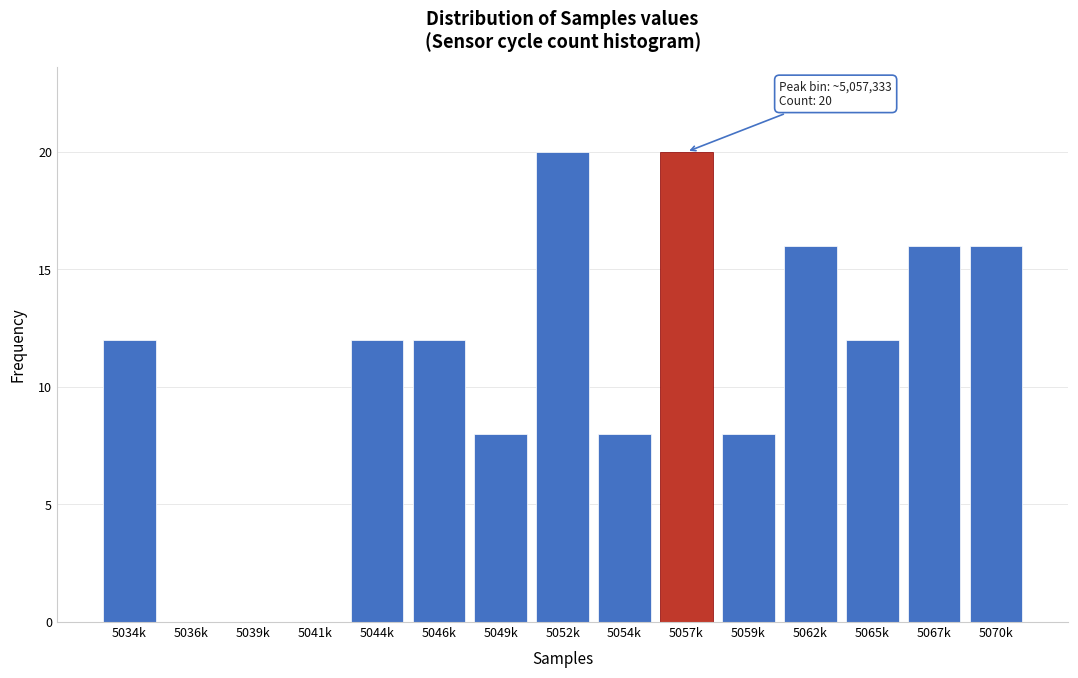

Reading left to right, extract all data points from this chart.

5034k=12	5036k=0	5039k=0	5041k=0	5044k=12	5046k=12	5049k=8	5052k=20	5054k=8	5057k=20	5059k=8	5062k=16	5065k=12	5067k=16	5070k=16